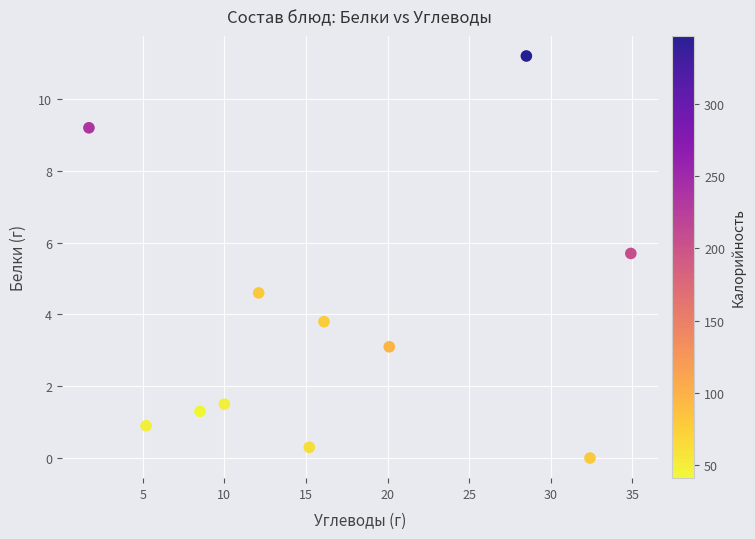

What is the range of Y values (max minus min)?

11.2